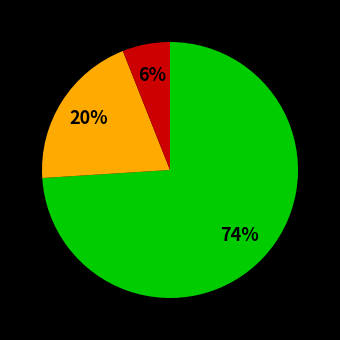

Is there a majority slice in this chart?

Yes